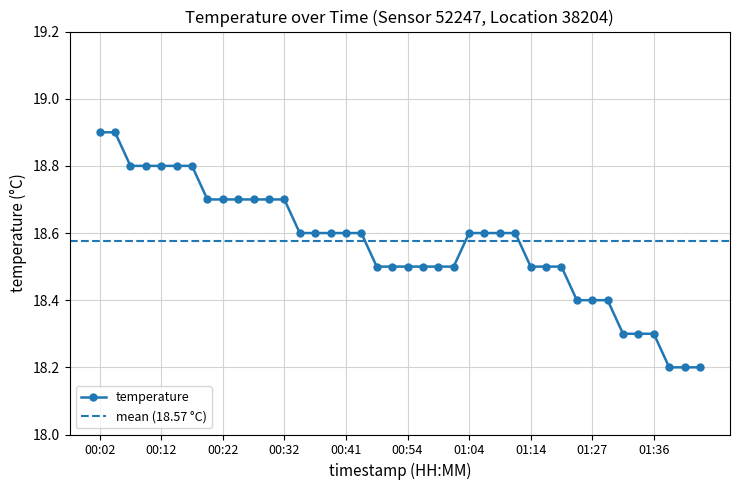

Which category has the lowest value across all series?

01:39